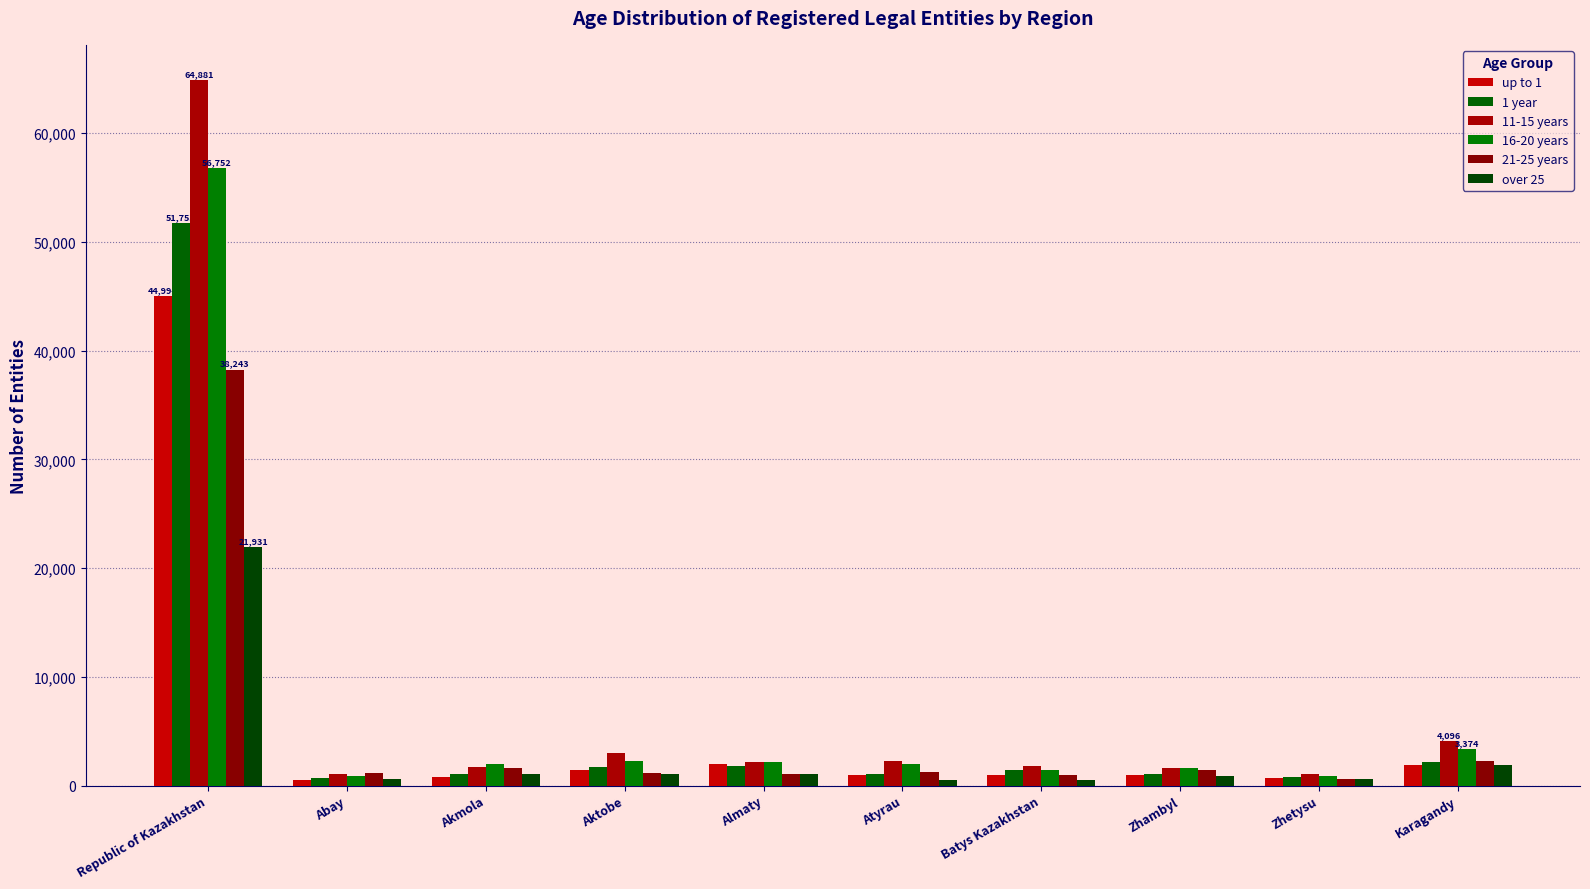

Where does the over 25 series first go above 1018?

Republic of Kazakhstan